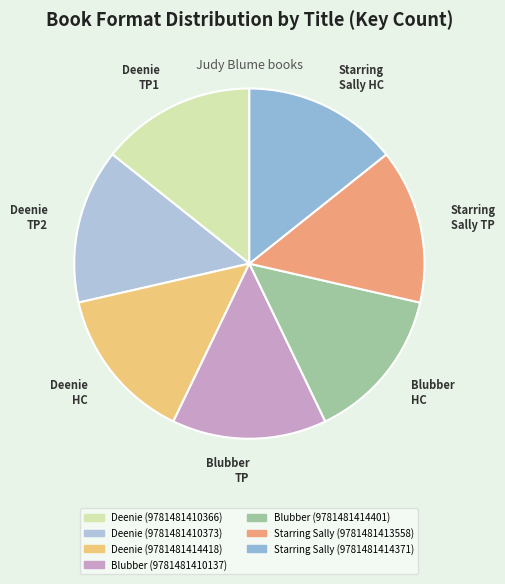

Does any single category account for the majority?

No